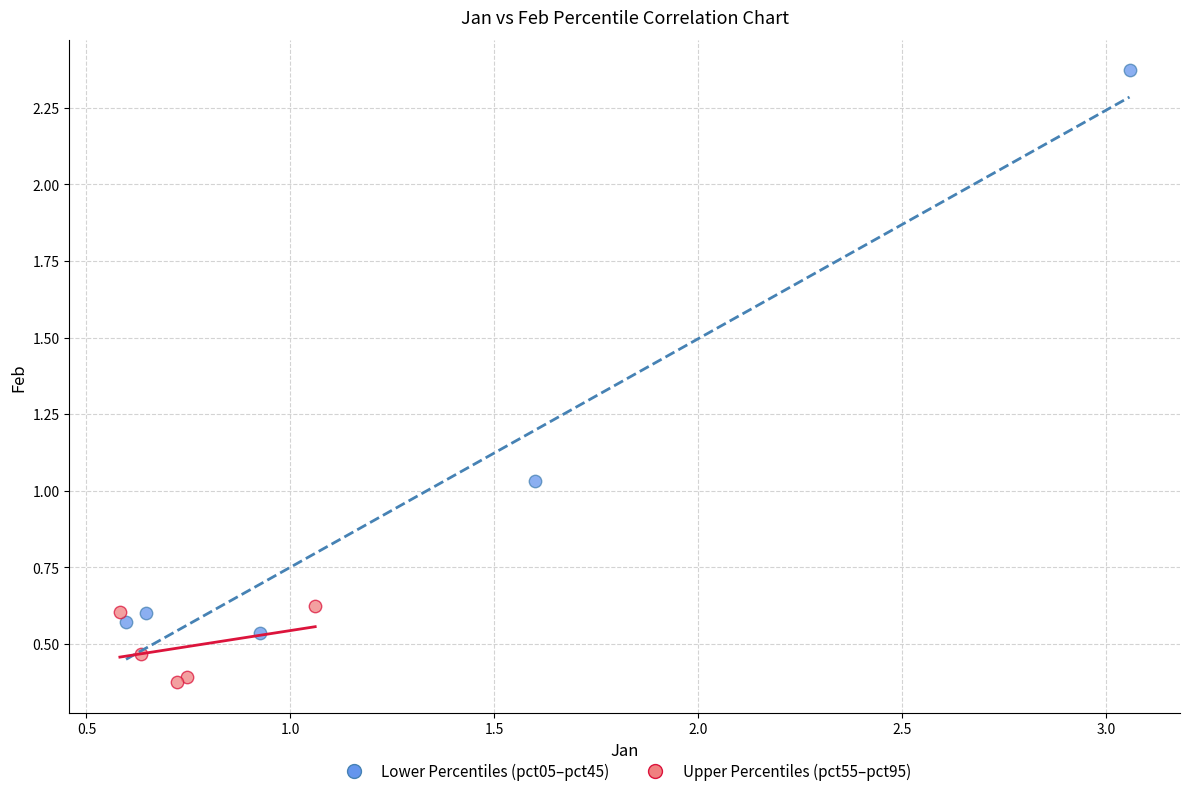

Which series reaches the maximum Y coordinate?

Lower Percentiles (pct05–pct45)